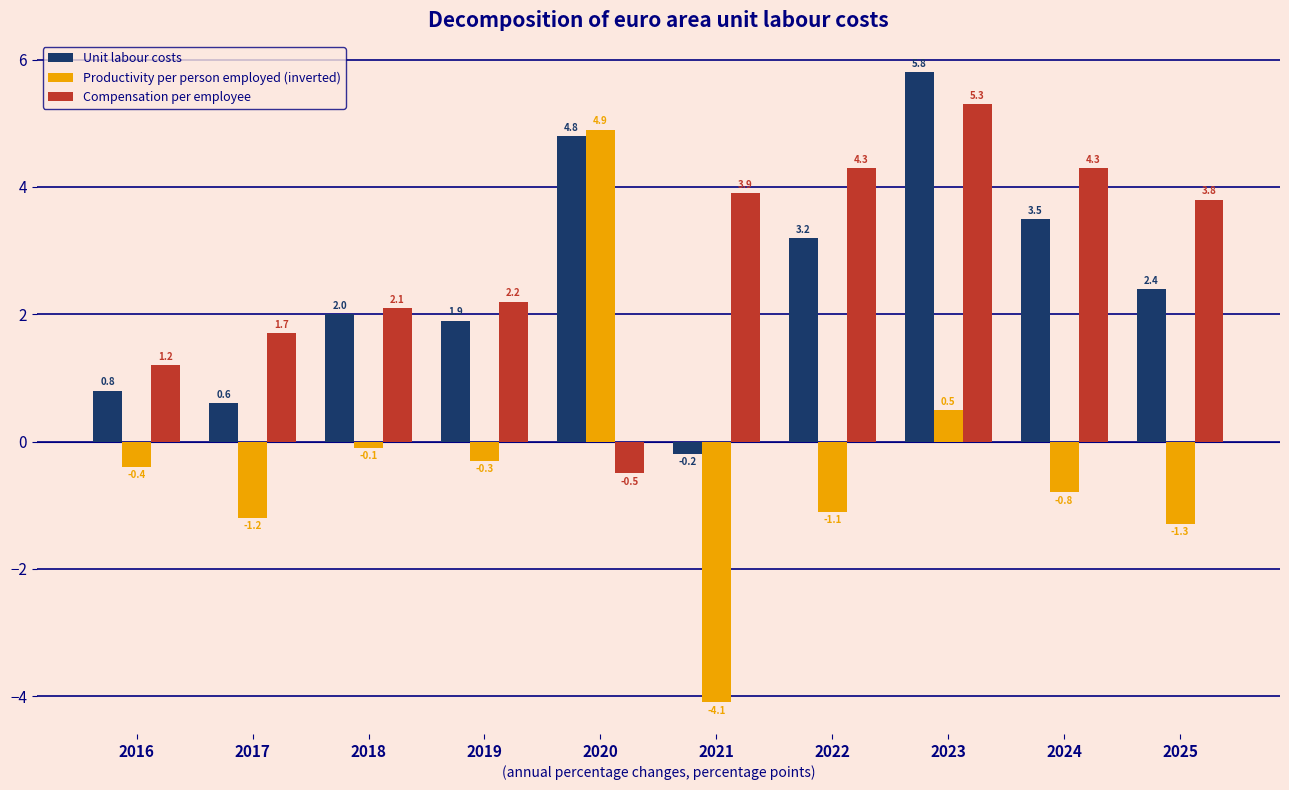

Reading left to right, what are all the values shown in this chart?

Unit labour costs: 0.8	0.6	2.0	1.9	4.8	-0.2	3.2	5.8	3.5	2.4
Productivity per person employed (inverted): -0.4	-1.2	-0.1	-0.3	4.9	-4.1	-1.1	0.5	-0.8	-1.3
Compensation per employee: 1.2	1.7	2.1	2.2	-0.5	3.9	4.3	5.3	4.3	3.8